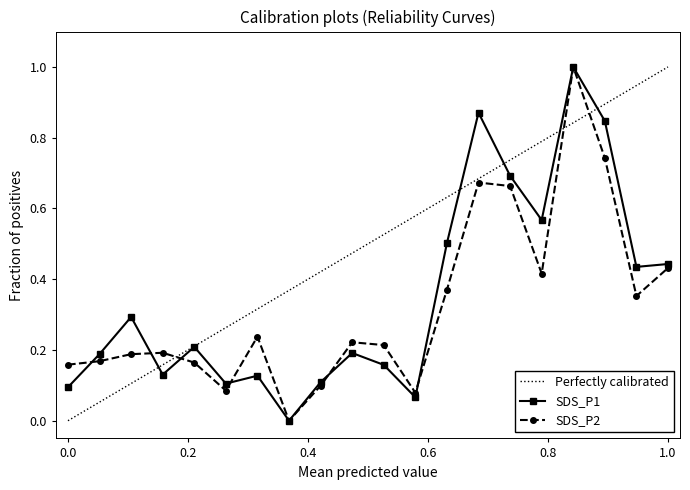

What is the sum of all SDS_P1 values?

7.0